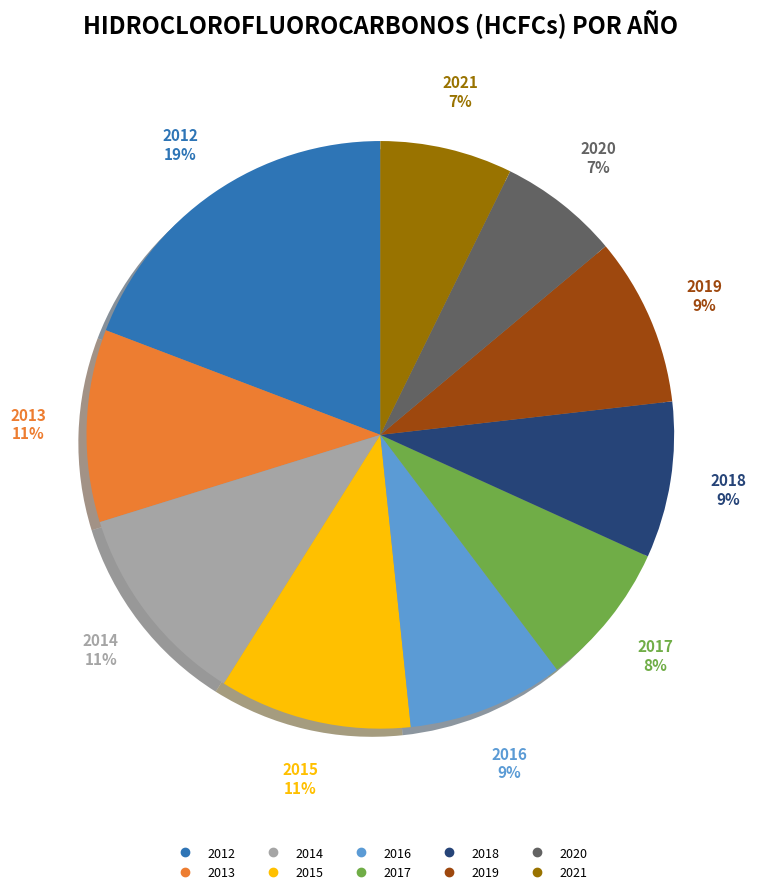

Does 2021 represent more than half of the total?

No